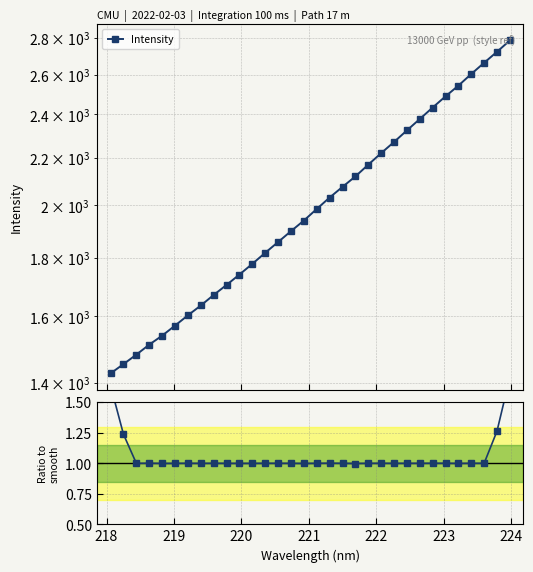

True or false: Intensity / smooth and Intensity cross at least once.

False